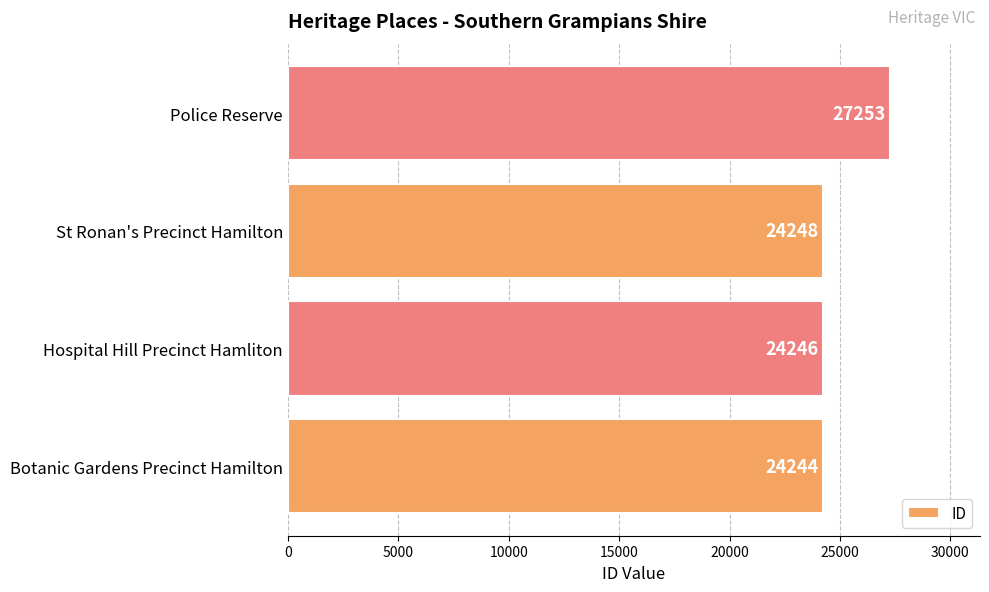

At which label is the value closest to 25748?

St Ronan's Precinct Hamilton